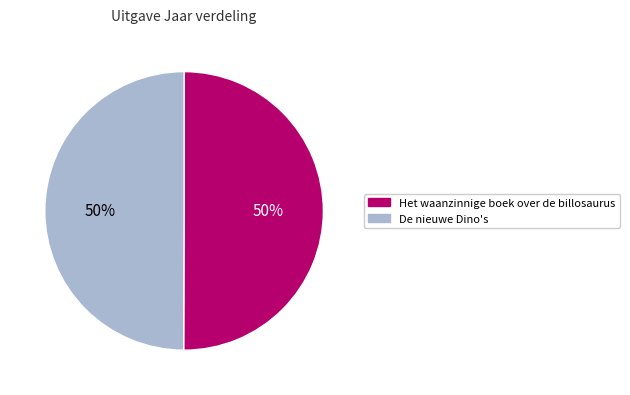

Approximately how many times larger is the value at De nieuwe Dino's compared to Het waanzinnige boek over de billosaurus?

1.0